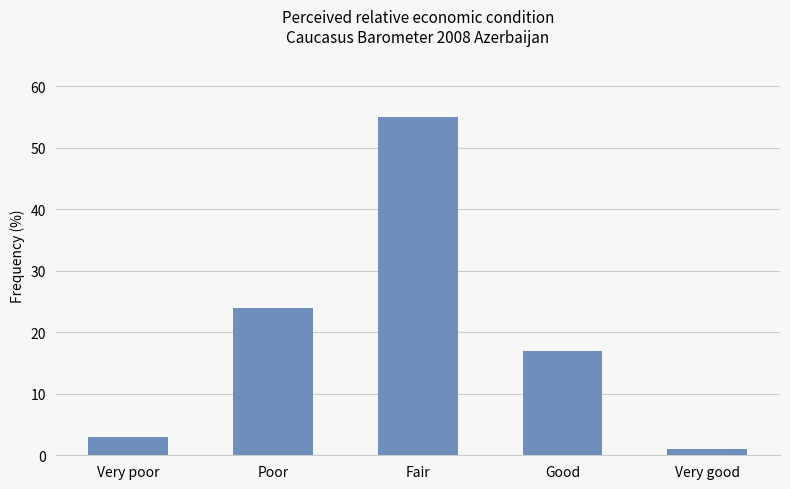

What is the change in value from Fair to Very good?

-54